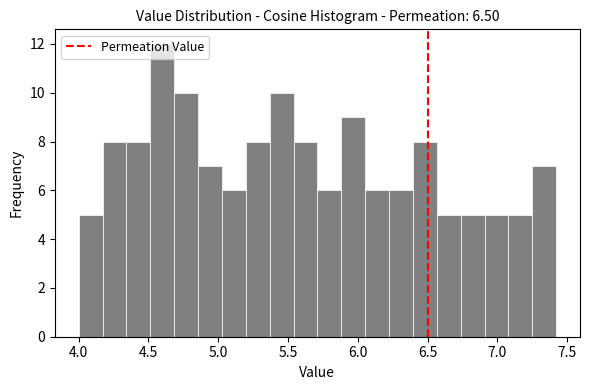

Read against the x-axis, roughly where is the centre of the tallest bar?

4.60